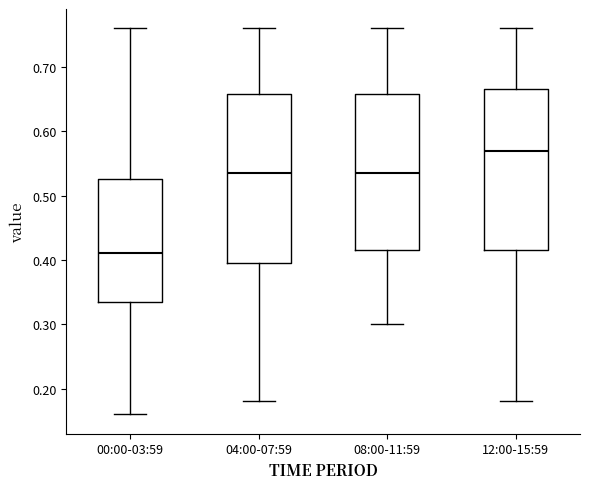

Which box is the tallest, from its lower edge to its upper edge?

04:00-07:59